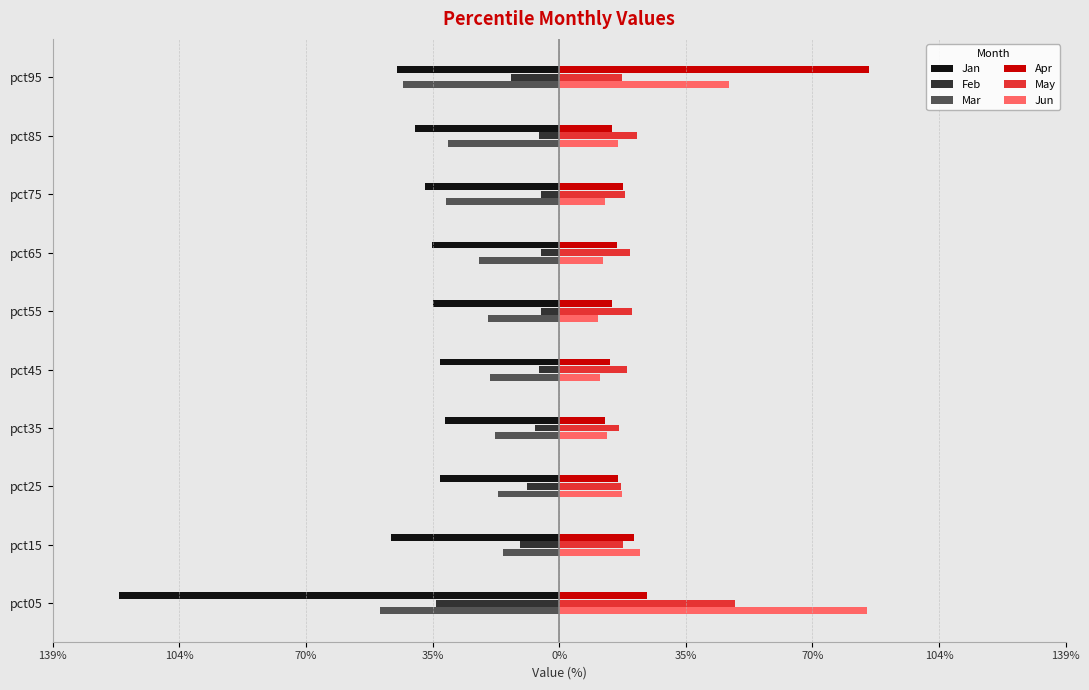

What are all the series names shown in the legend?

Jan, Feb, Mar, Apr, May, Jun